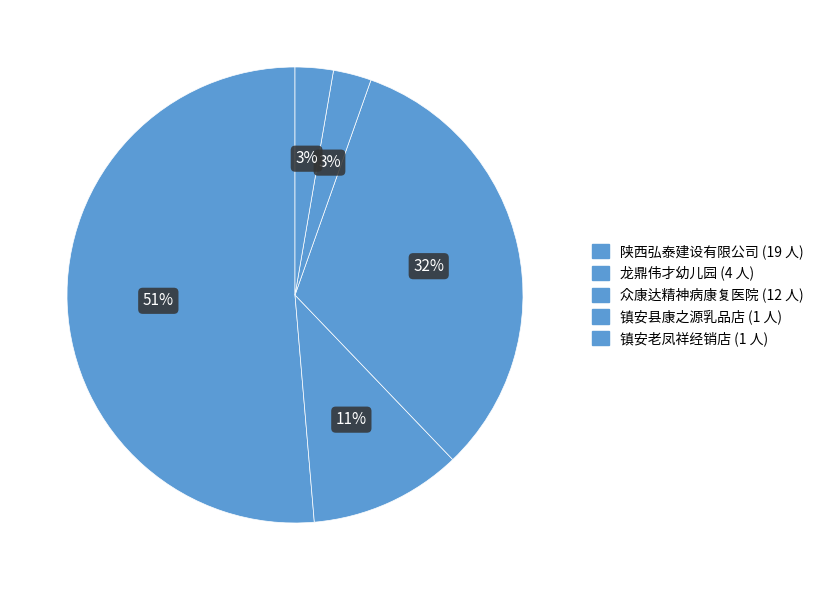

Count the number of slices in the pie.

5